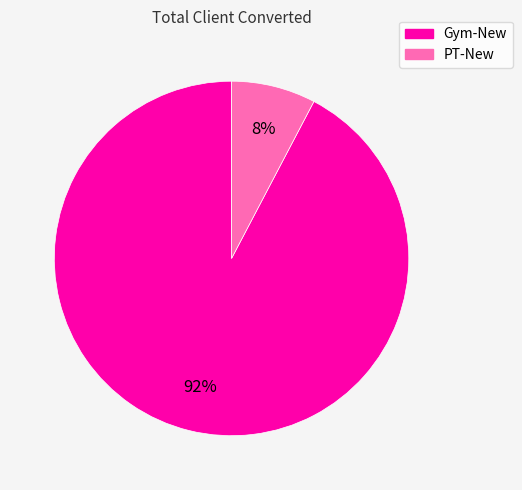

What percentage is the Gym-New slice, to the nearest percent?

92%